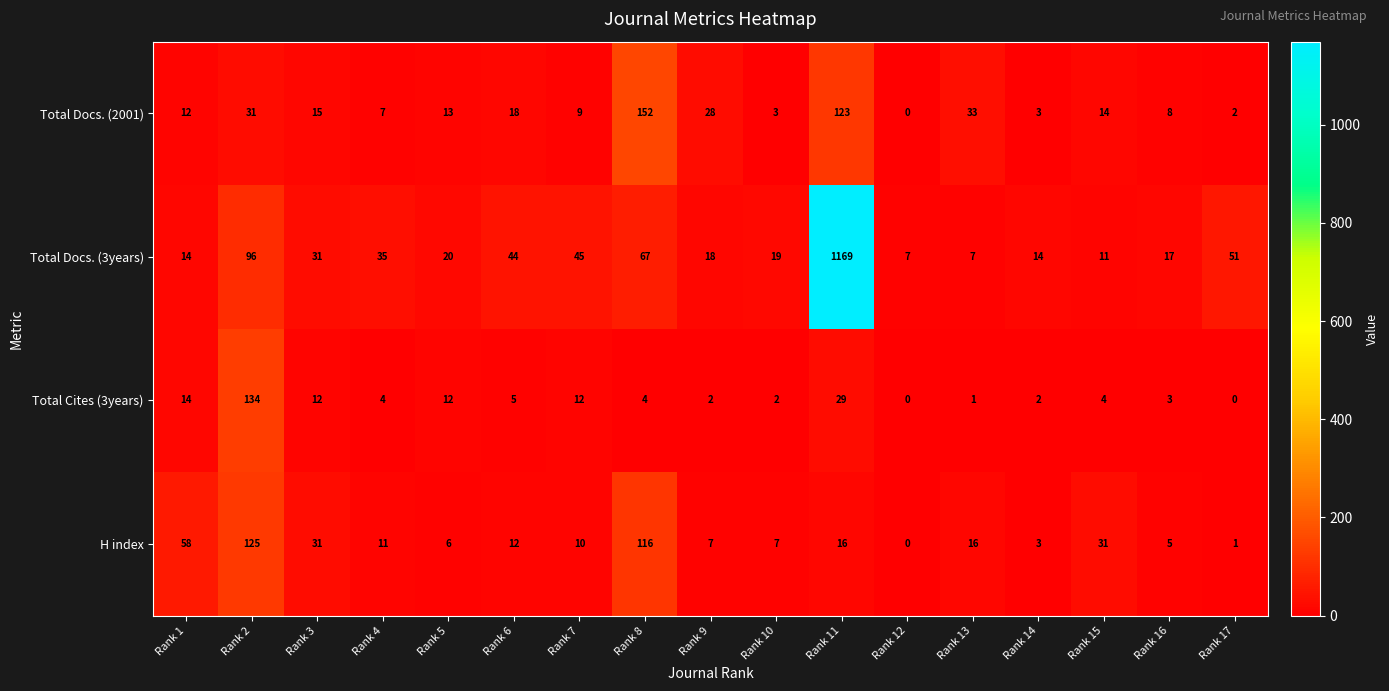

At how many categories does at least one series exceed 394?

1